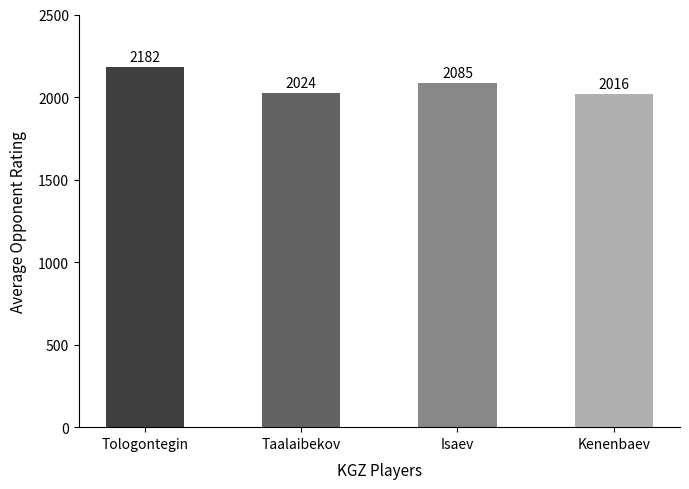

Rank the categories by value from lowest to highest.

Kenenbaev, Taalaibekov, Isaev, Tologontegin